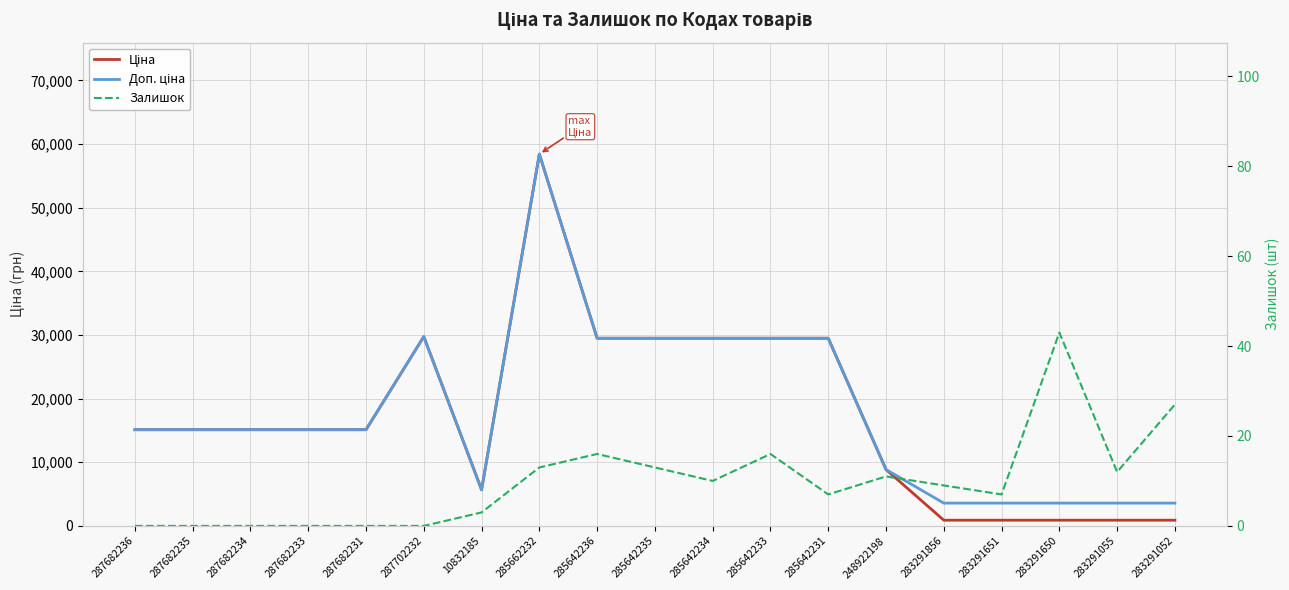

What is the difference between the maximum and second lowest values in the Залишок series?

43.0